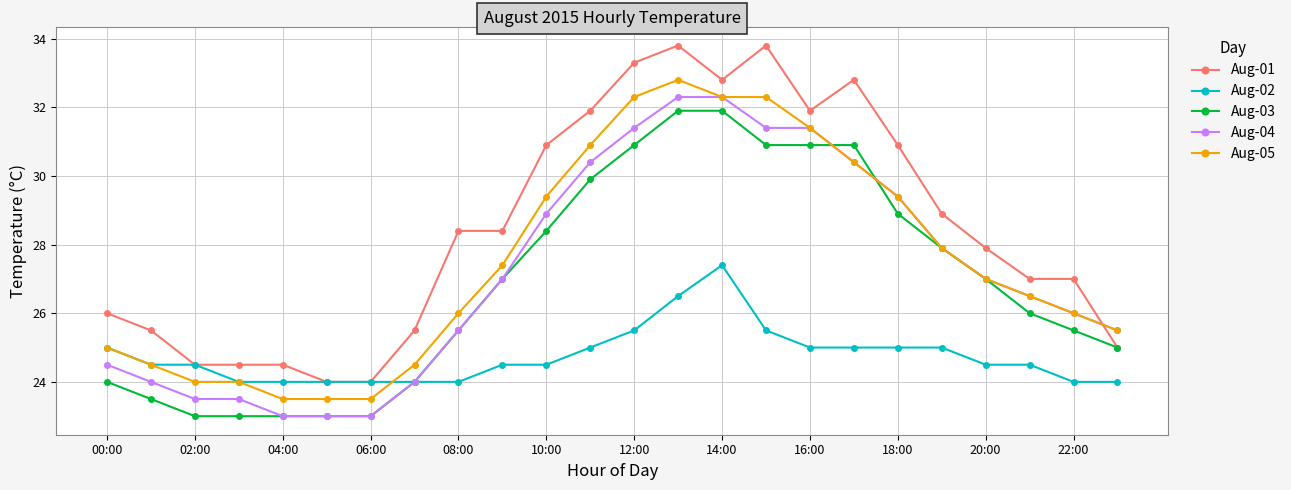

Does the chart display data point markers on the line(s)?

Yes